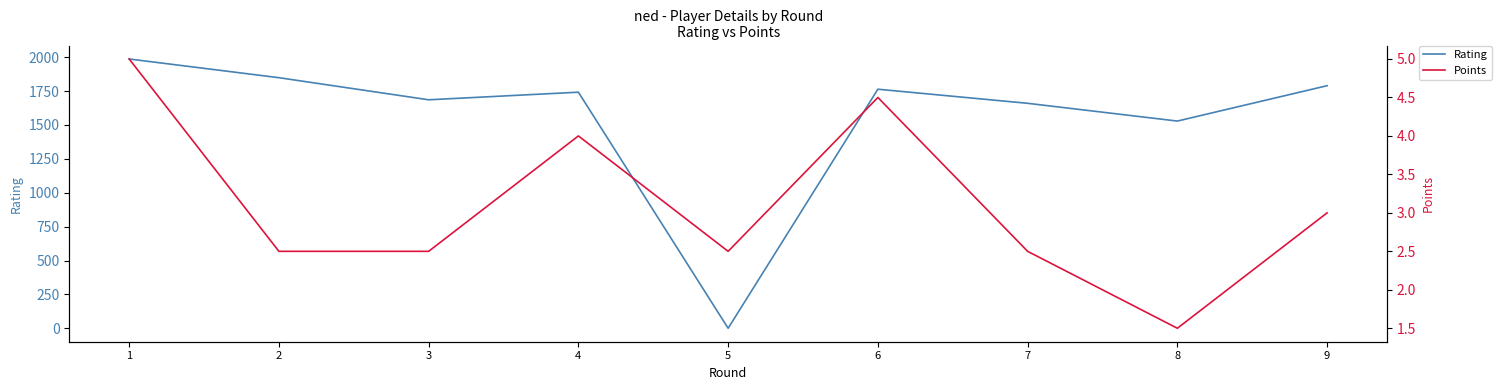

After their last crossing, which series has the higher values: Points or Rating?

Rating